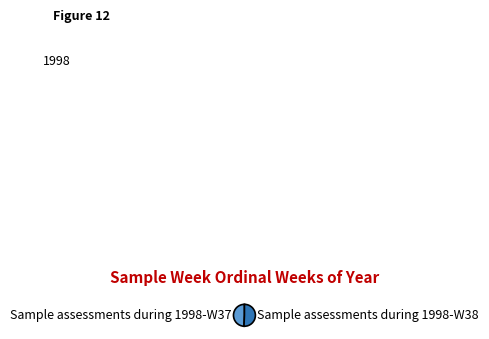

Is the sum of Sample assessments during 1998-W37 and Sample assessments during 1998-W38 greater than half?

Yes